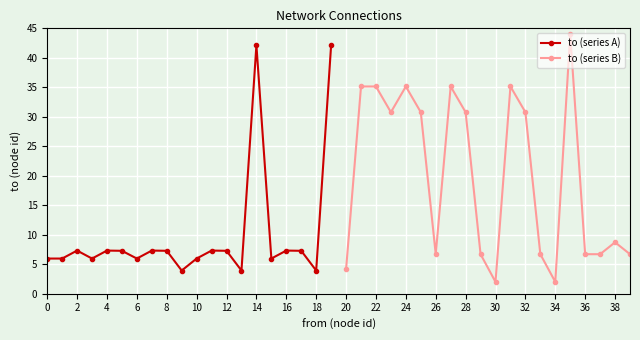

How many distinct data groups are displayed?

2